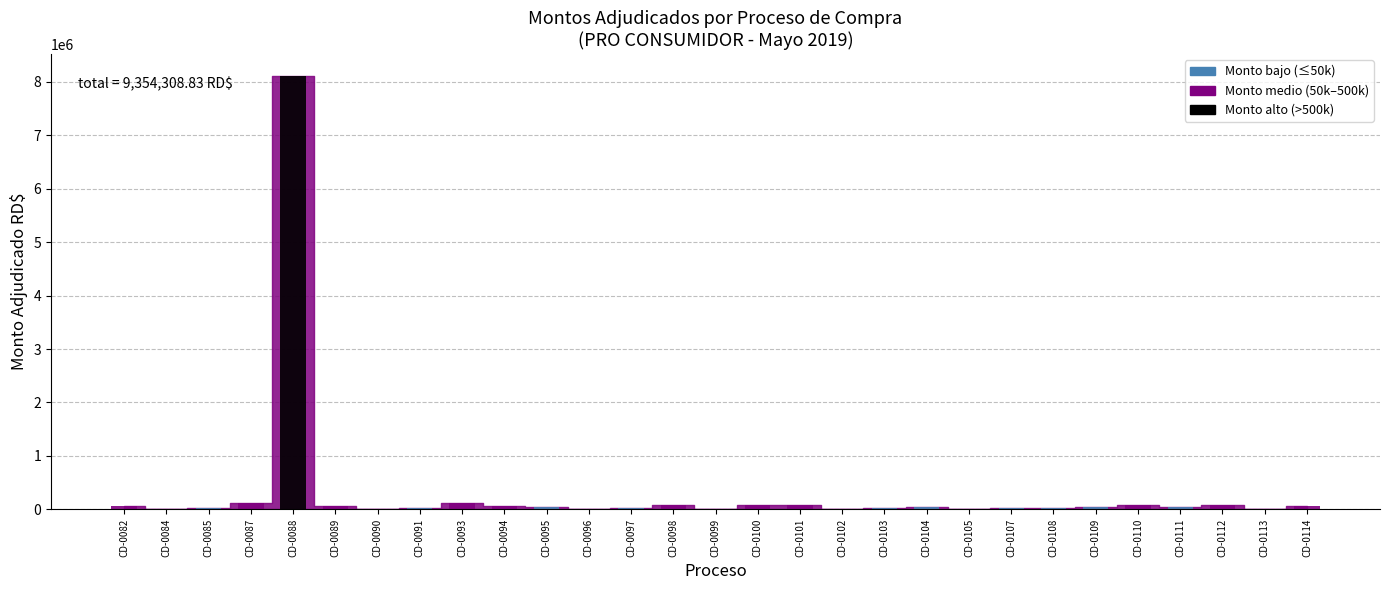

At which category does the chart reach its peak across all series?

CD-0088